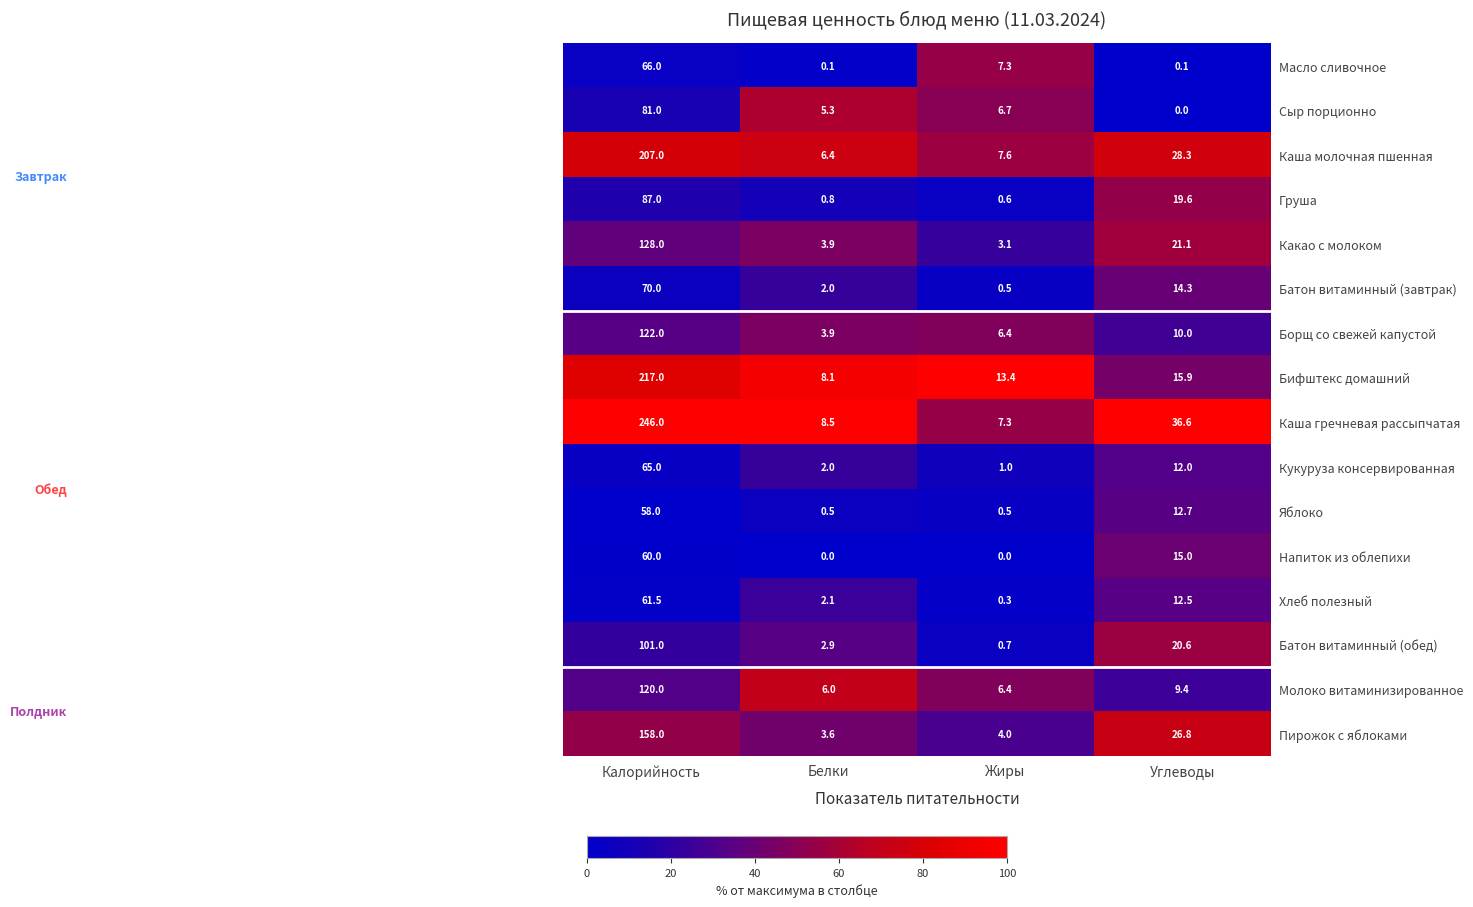

Which series has the largest total across all categories?

Каша гречневая рассыпчатая